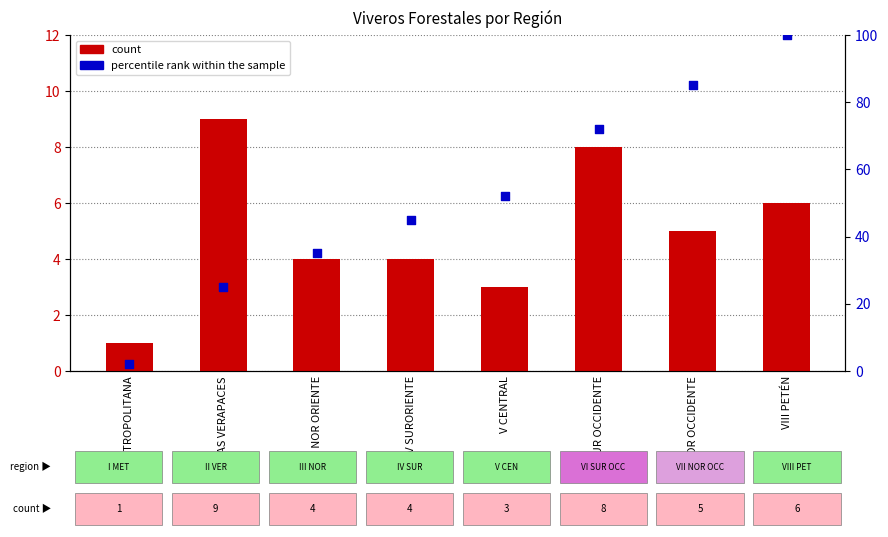

At how many categories does at least one series exceed 64?

3